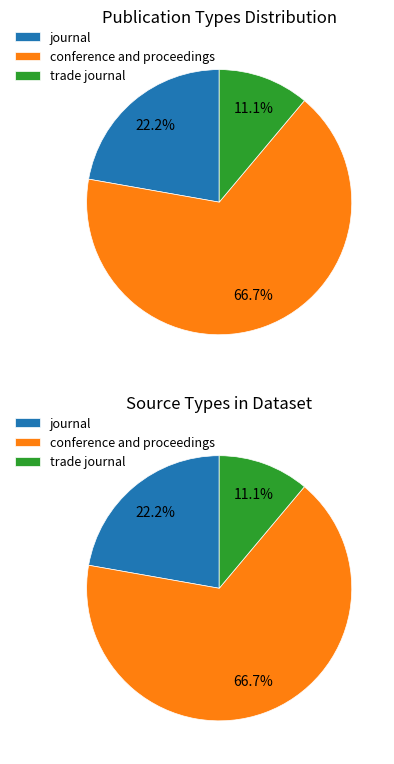

What is the majority slice?

conference and proceedings